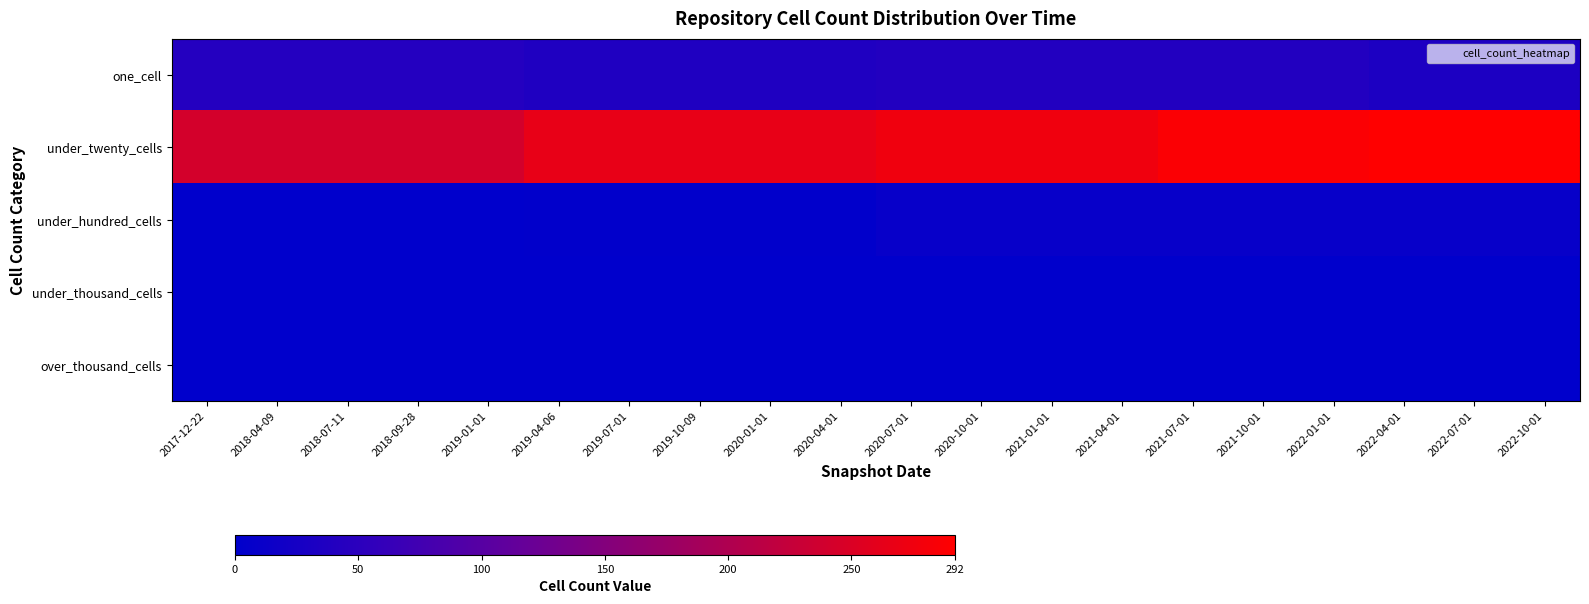

Which series has the largest range (max minus min)?

under_twenty_cells